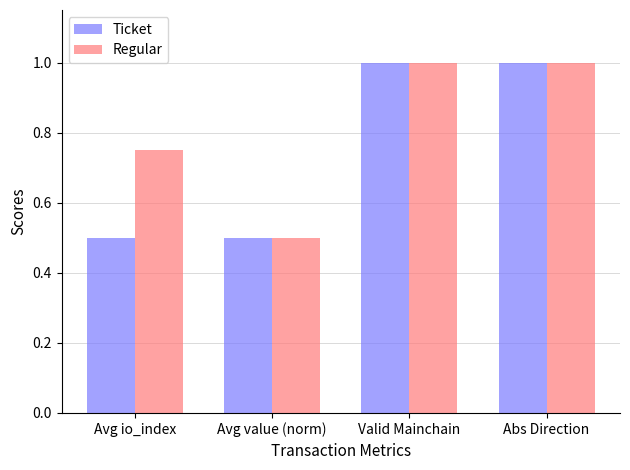

How many bars are there in total?

8